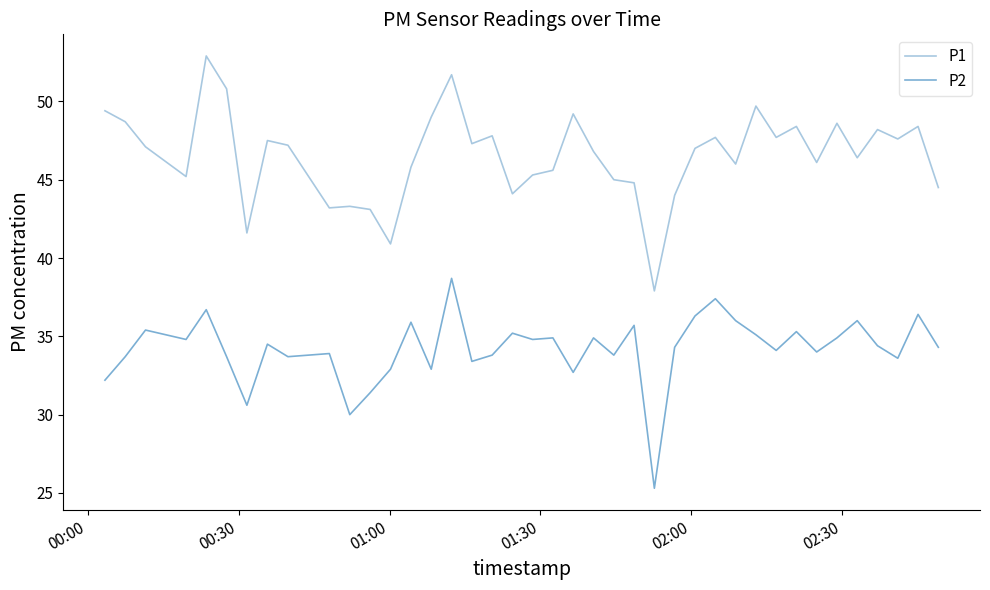

What is the smallest value displayed?

25.3